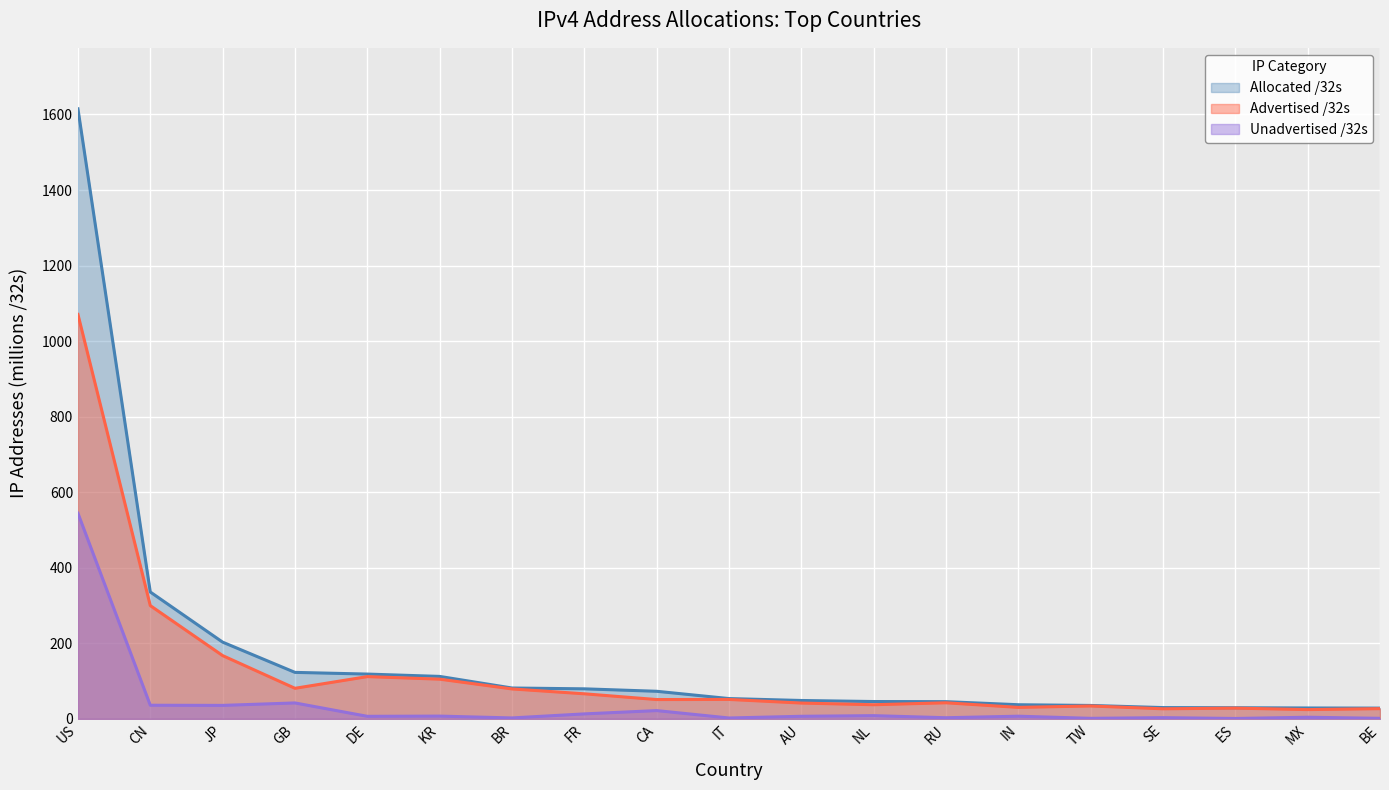

Where is Unadvertised /32s nearest to the value 272?

GB